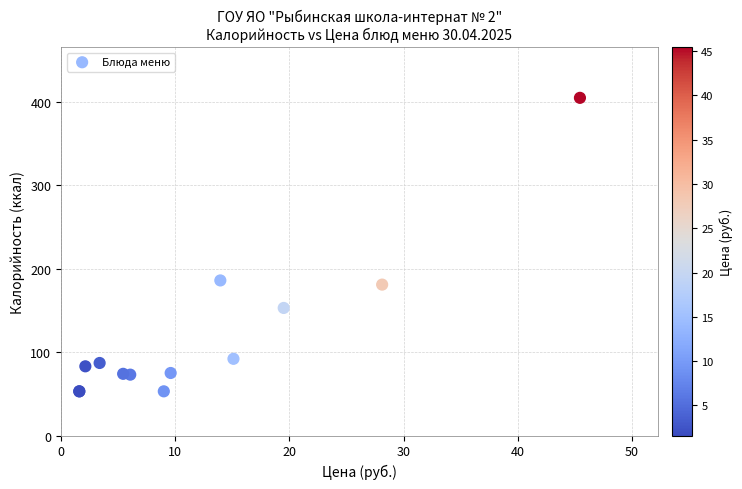

What Y value in the scatter plot is closest to 229?

186